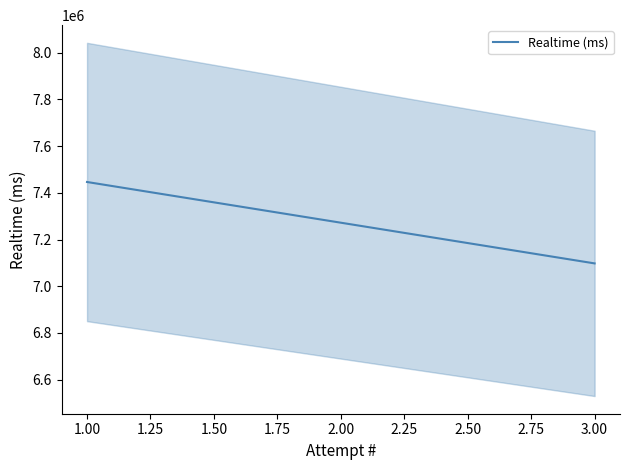

How many values are between 7097791 and 7446268?

2